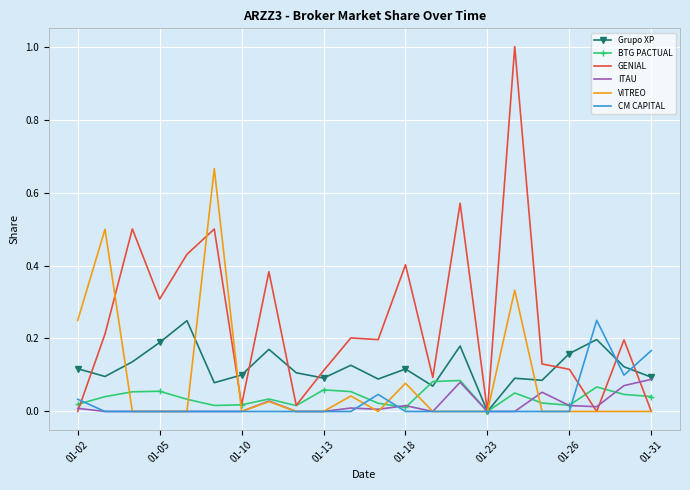

Which series has the widest spread of values?

GENIAL